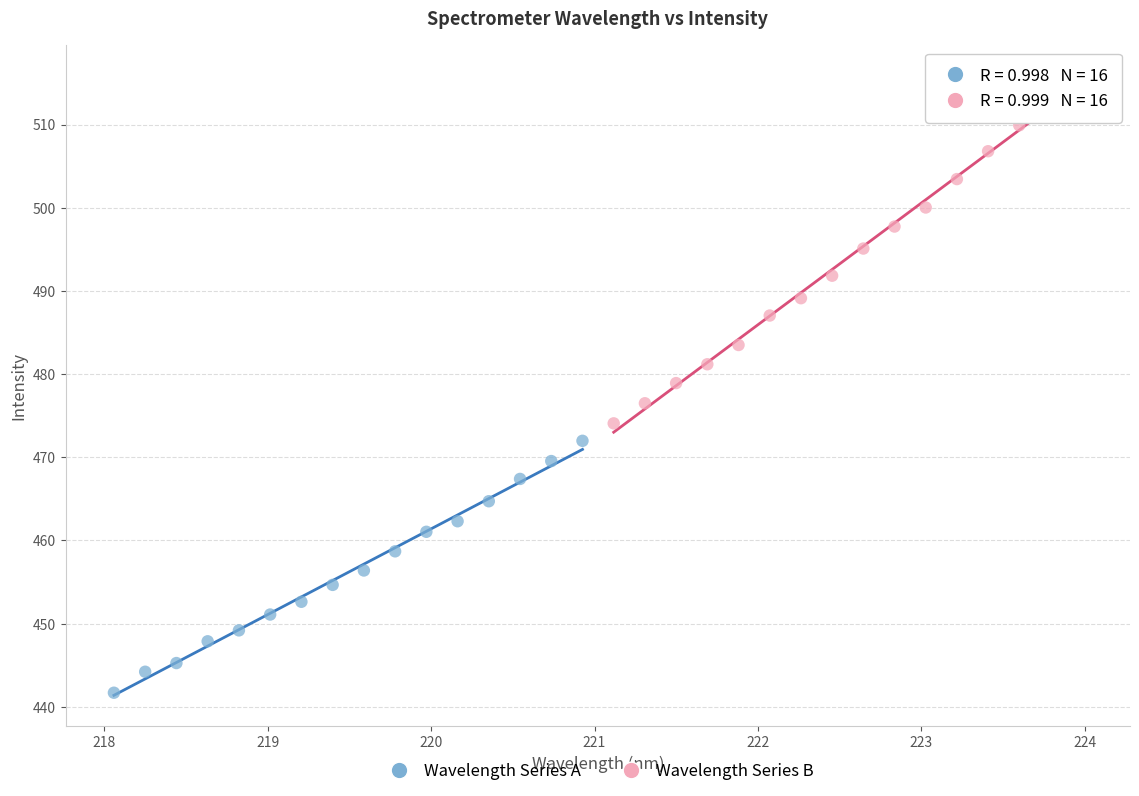

What are all the series names shown in the legend?

Wavelength Series A, Wavelength Series B